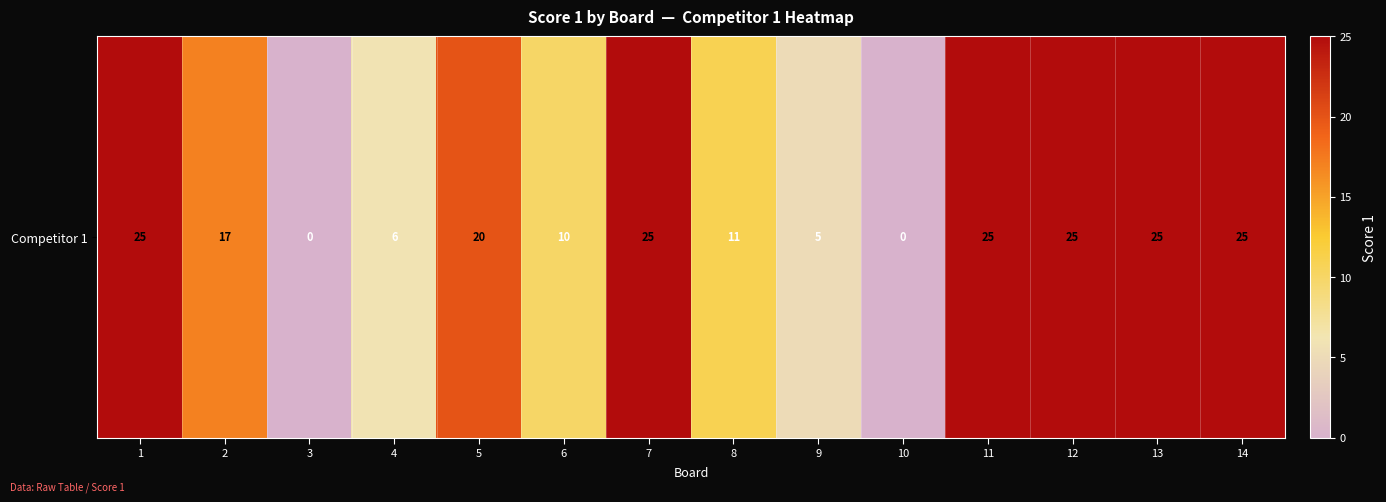

Reading left to right, list all the values displayed in this chart.

1=25	2=17	3=0	4=6	5=20	6=10	7=25	8=11	9=5	10=0	11=25	12=25	13=25	14=25